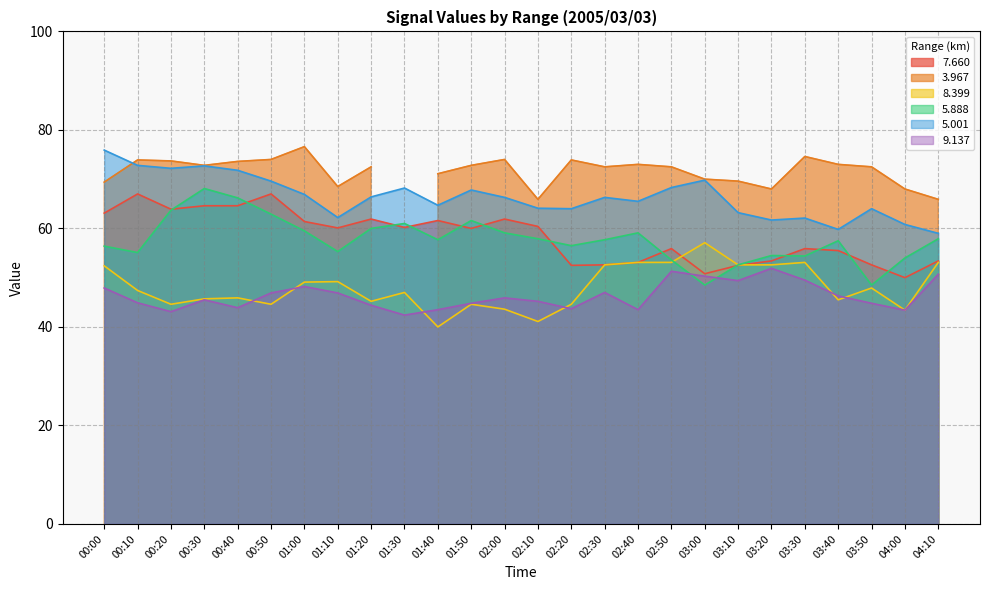

What is the difference between the second highest and minimum values in the   7.660 series?

17.0